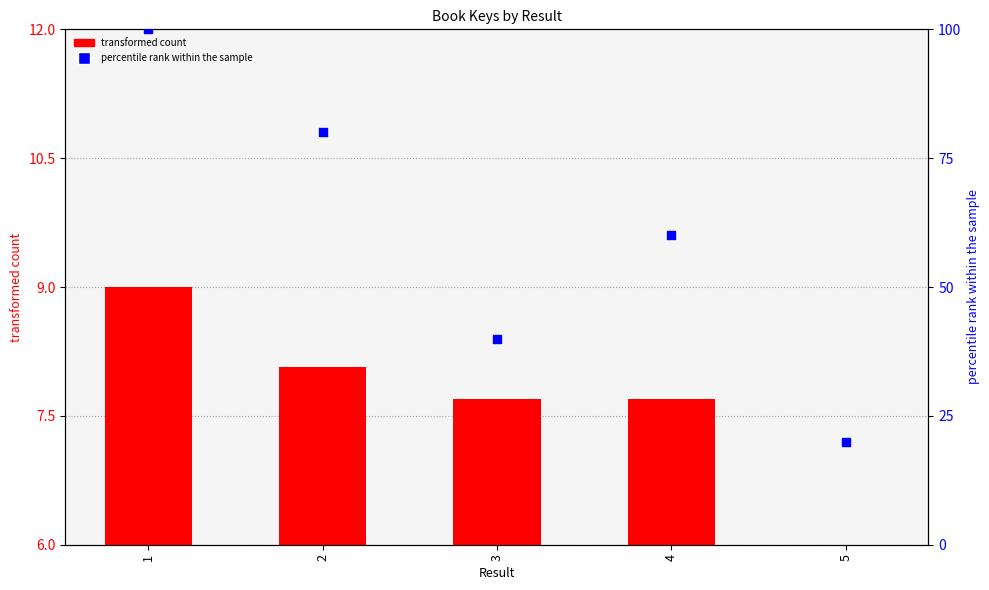

At which category is the sum across all series the highest?

1